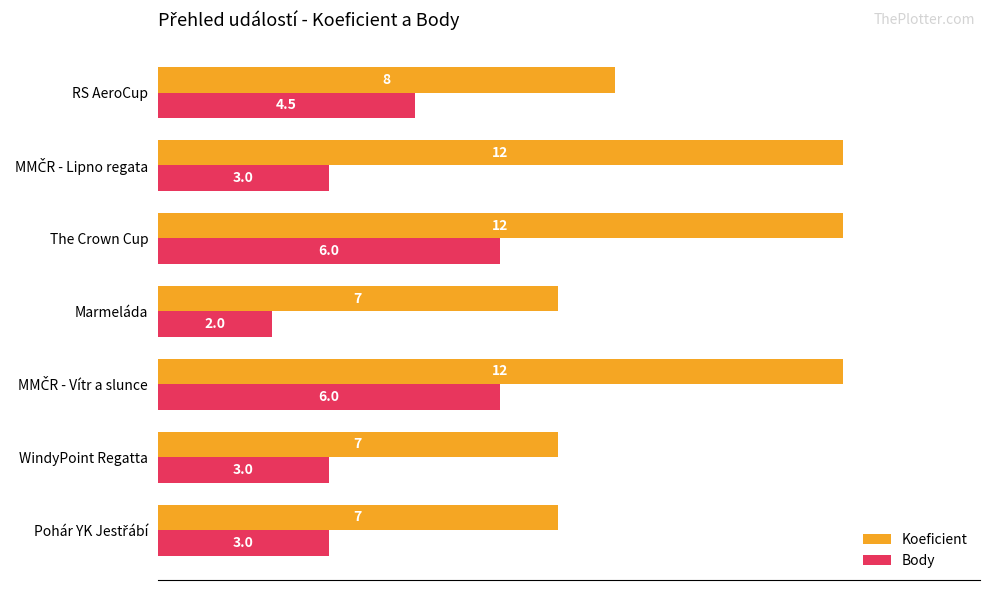

What are all the series names shown in the legend?

Koeficient, Body